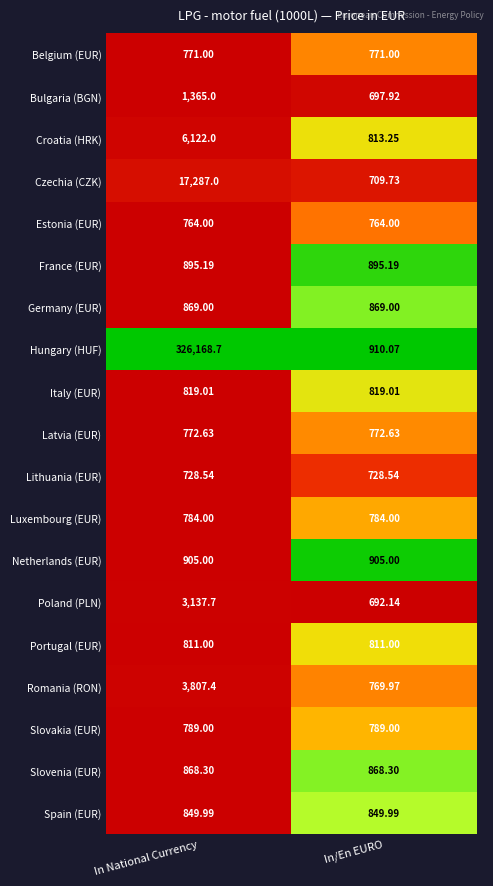

At In/En EURO, list the series in order from largest to smallest.

Hungary (HUF), Netherlands (EUR), France (EUR), Germany (EUR), Slovenia (EUR), Spain (EUR), Italy (EUR), Croatia (HRK), Portugal (EUR), Slovakia (EUR), Luxembourg (EUR), Latvia (EUR), Belgium (EUR), Romania (RON), Estonia (EUR), Lithuania (EUR), Czechia (CZK), Bulgaria (BGN), Poland (PLN)